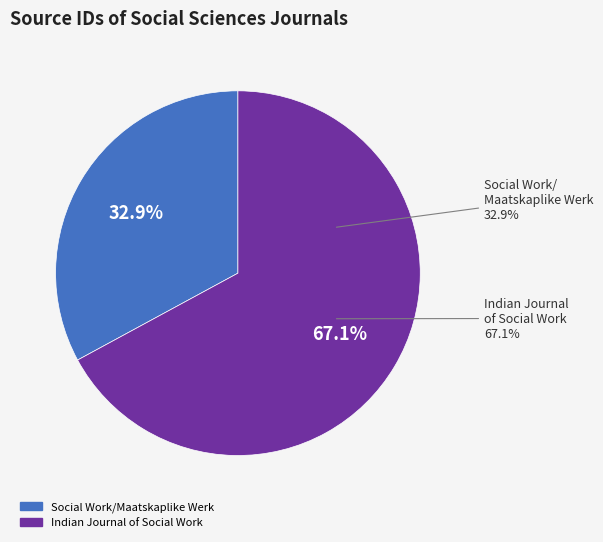

Between Social Work/Maatskaplike Werk and Indian Journal of Social Work, which is larger?

Indian Journal of Social Work